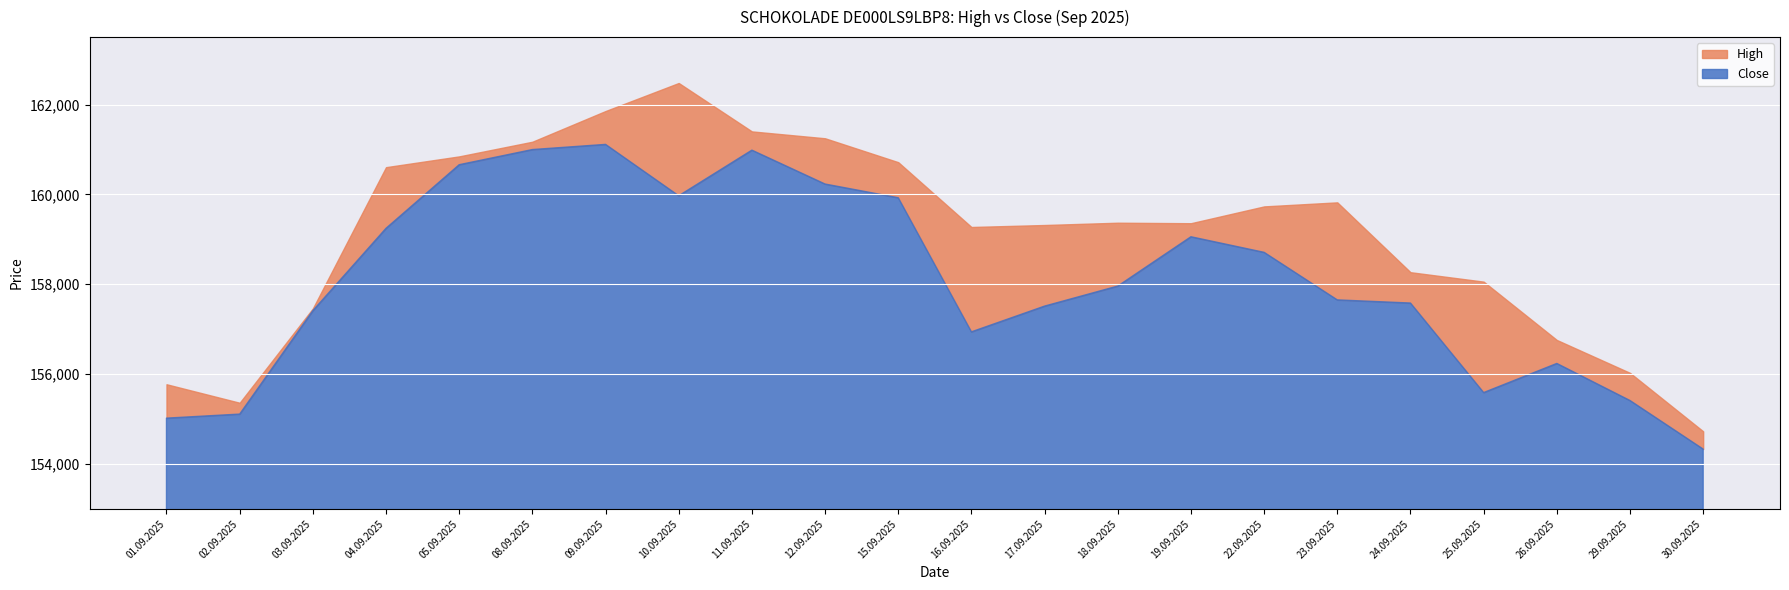

What is the lowest value of the High series?

154729